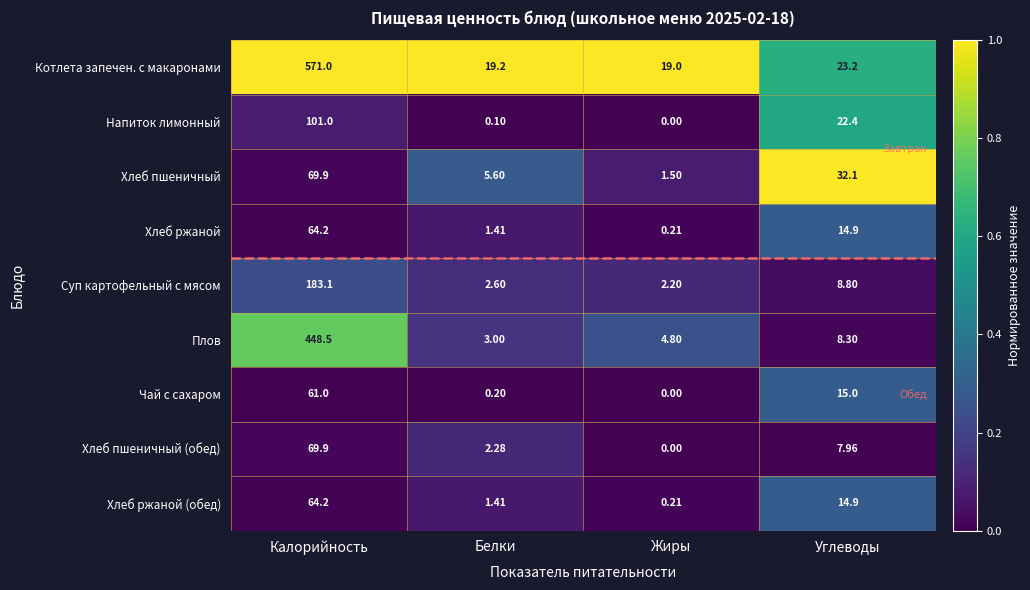

Which series has the widest spread of values?

Котлета запечен. с макаронами